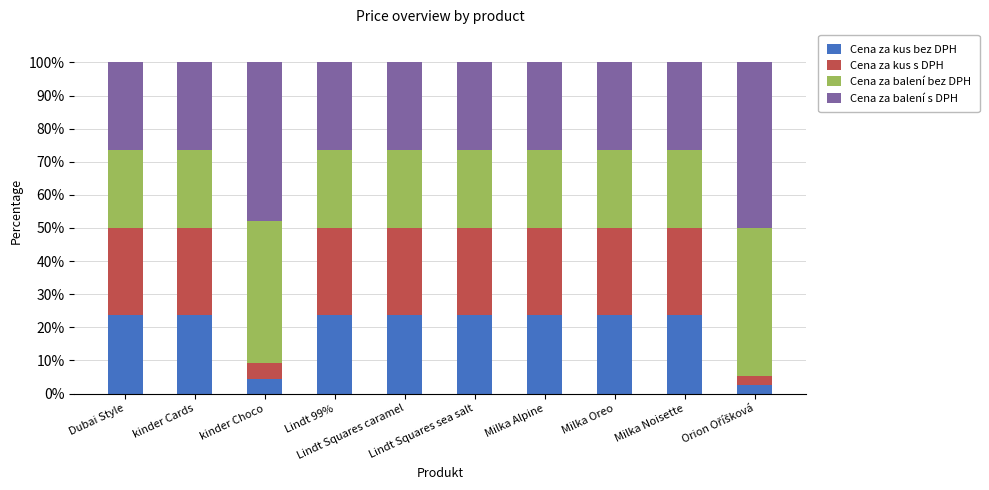

What is the maximum value for Cena za kus bez DPH?

23.6